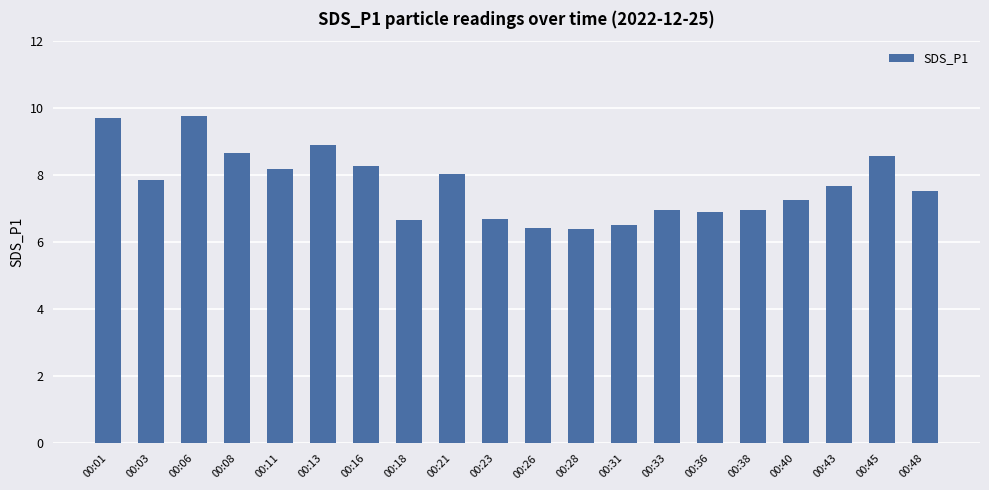

What is the value of the 3rd bar from the left?

9.8